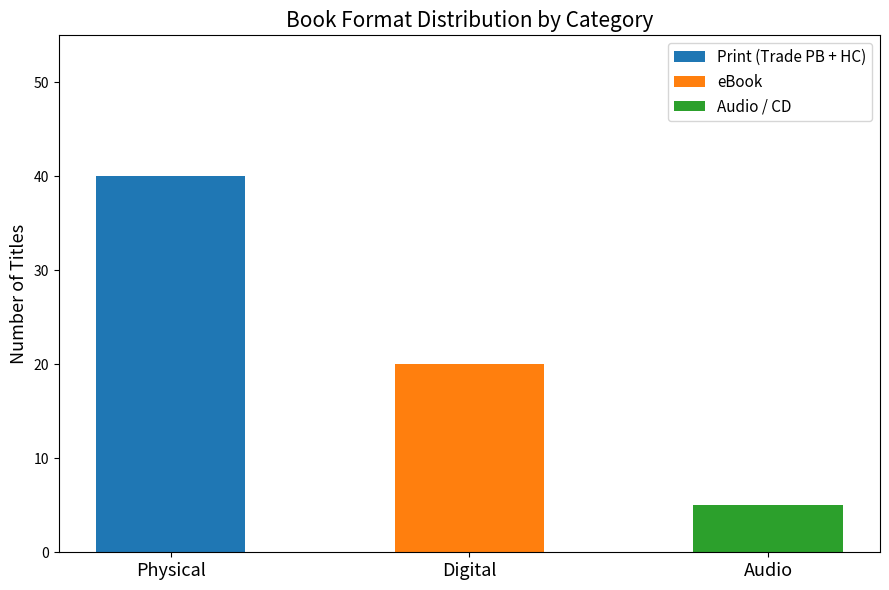

Reading left to right, transcribe the values for Print (Trade PB + HC).

Physical=40	Digital=0	Audio=0